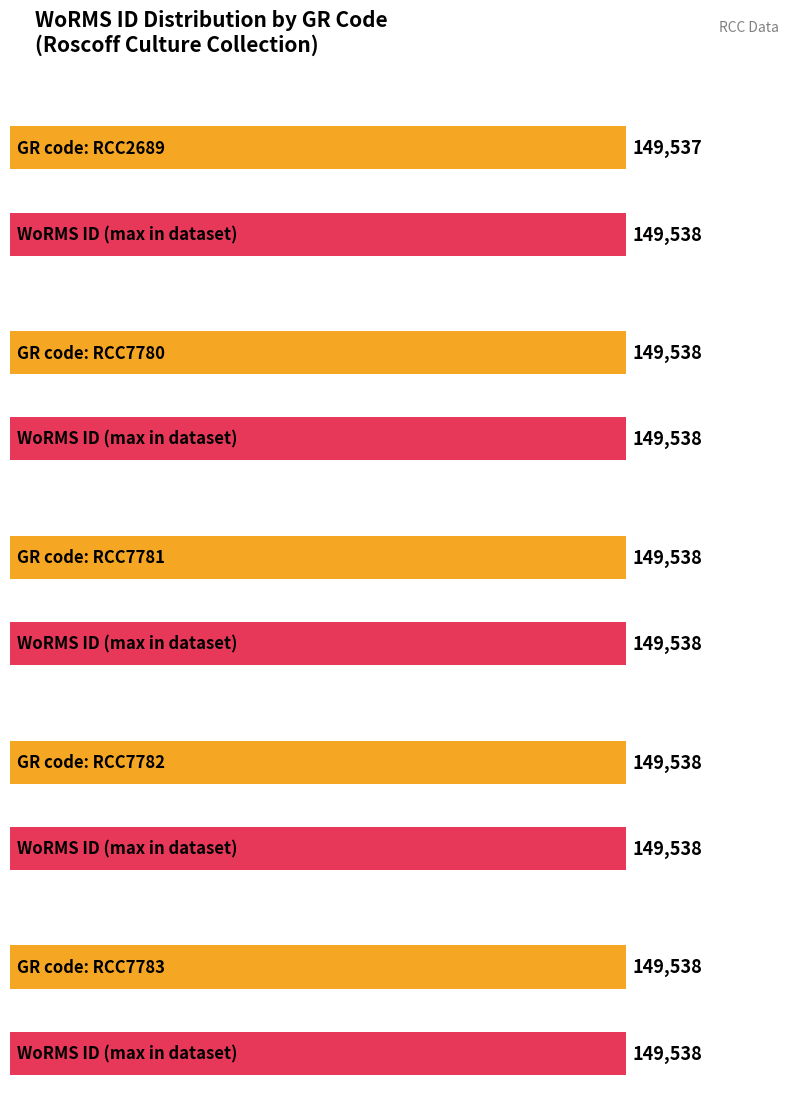

What is the ratio of the value at RCC7780 to the value at RCC2689?

1.0